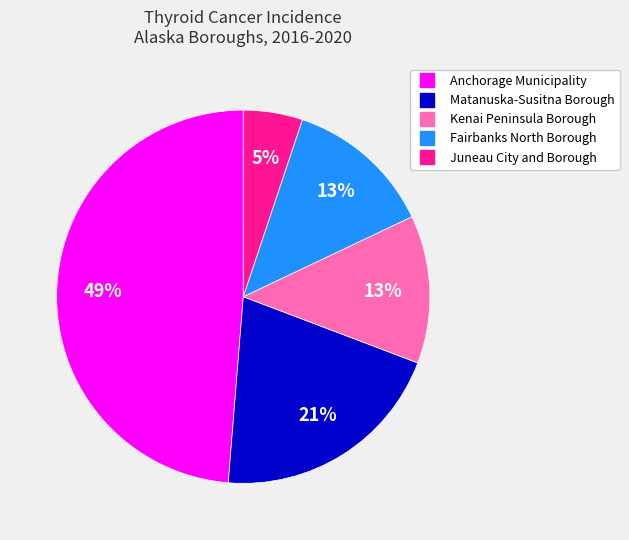

Which slice is the largest?

Anchorage Municipality